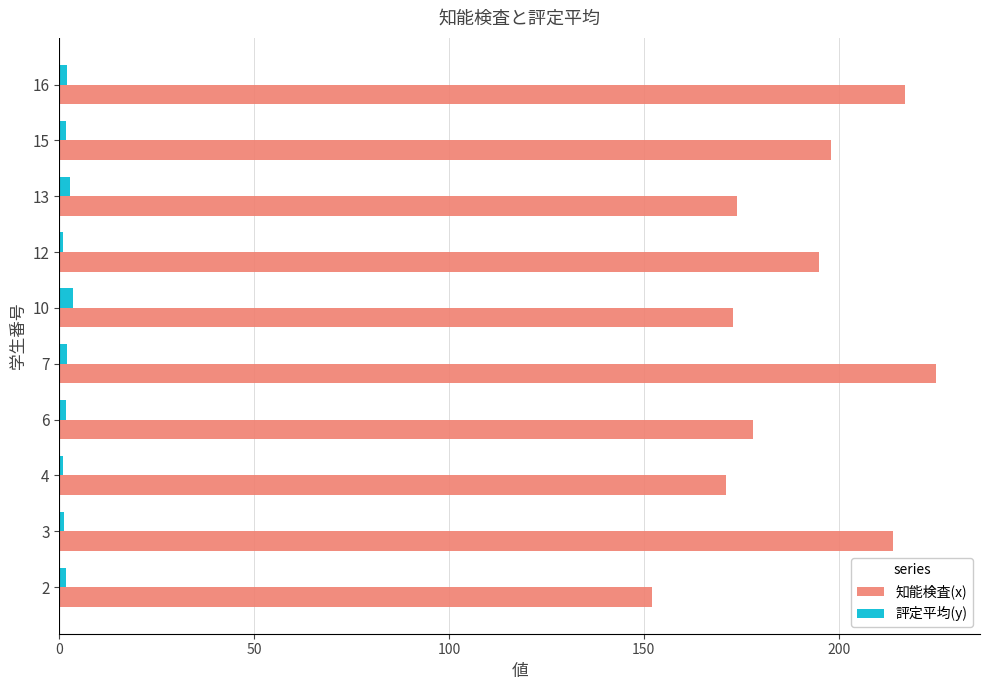

Is it true that 評定平均(y) equals 1.0 at 12?

True